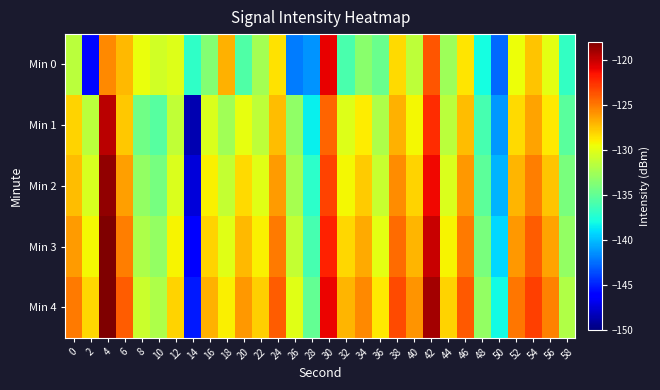

What is the total value across all series at 20?

-647.2